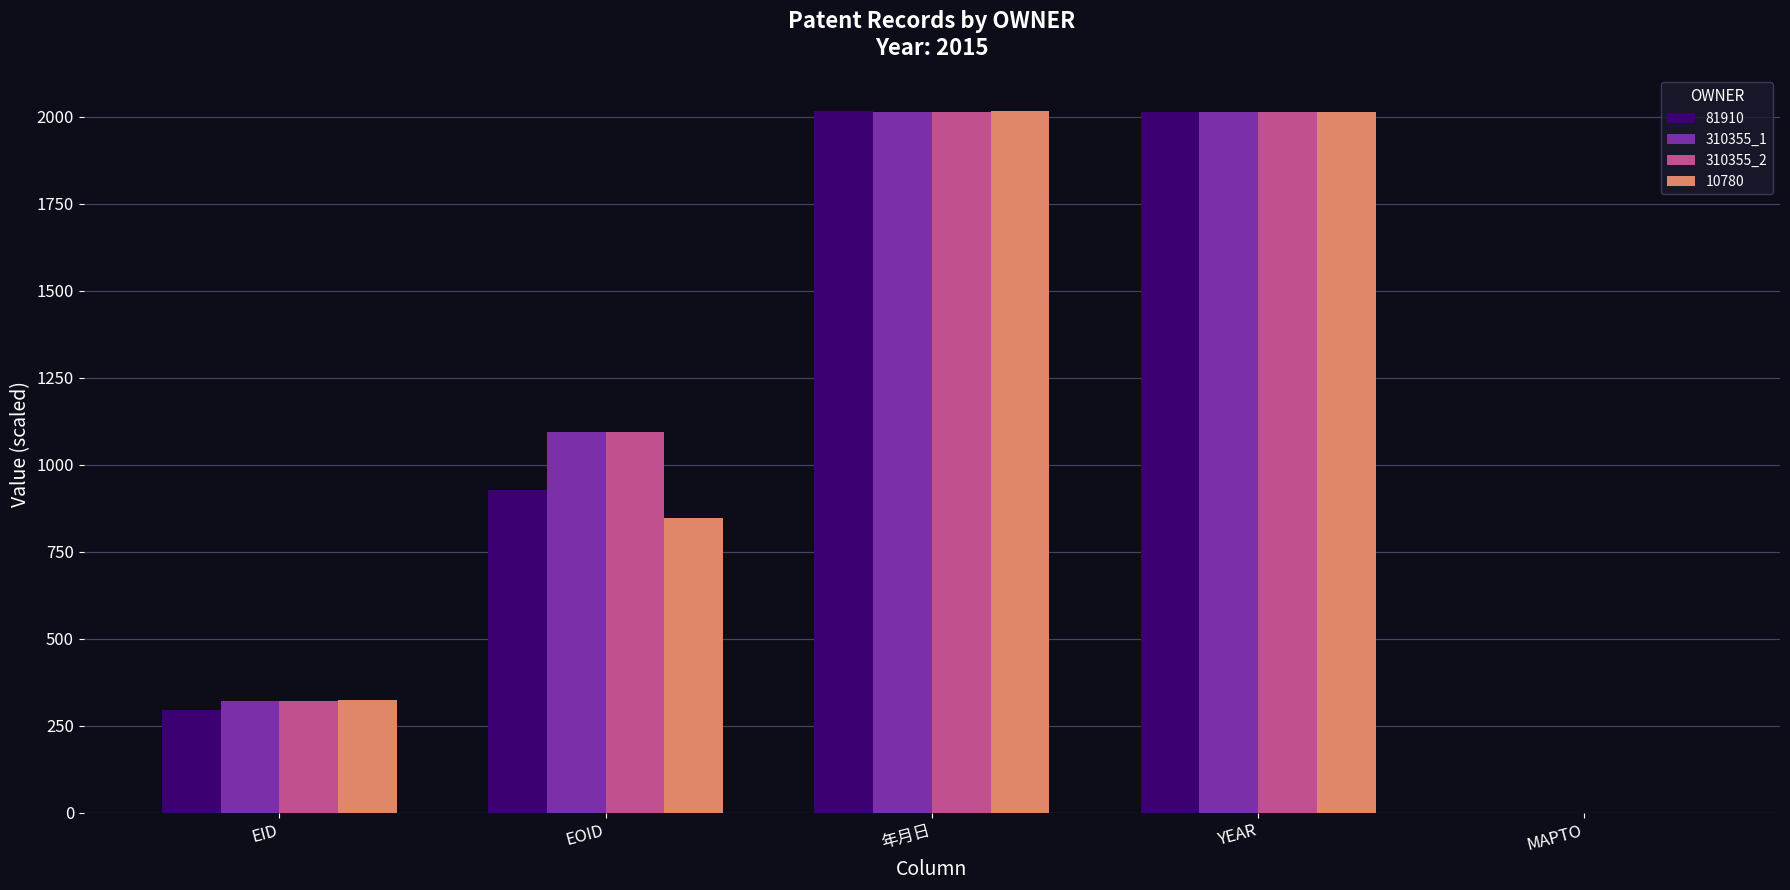

What is the average value of the 310355_2 series?

1088.8